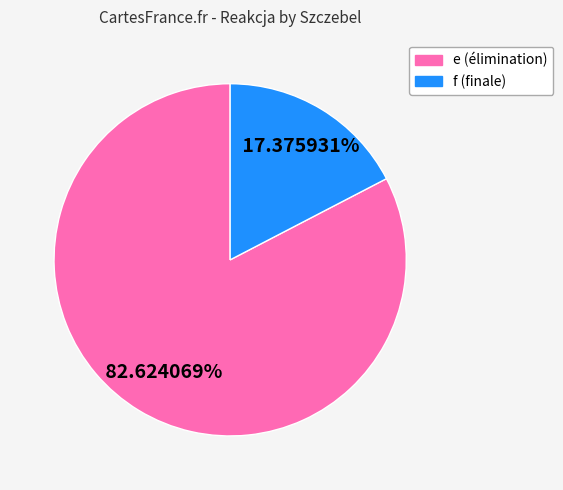

Which has a higher value, e or f?

e